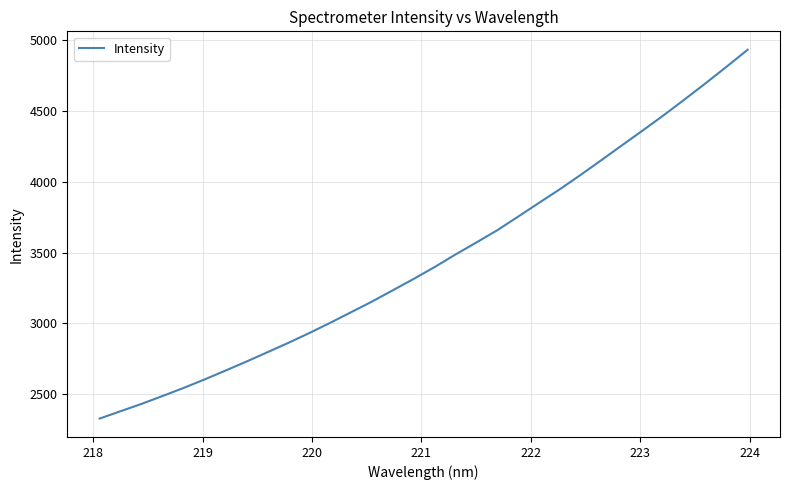

Does the chart display data point markers on the line(s)?

No